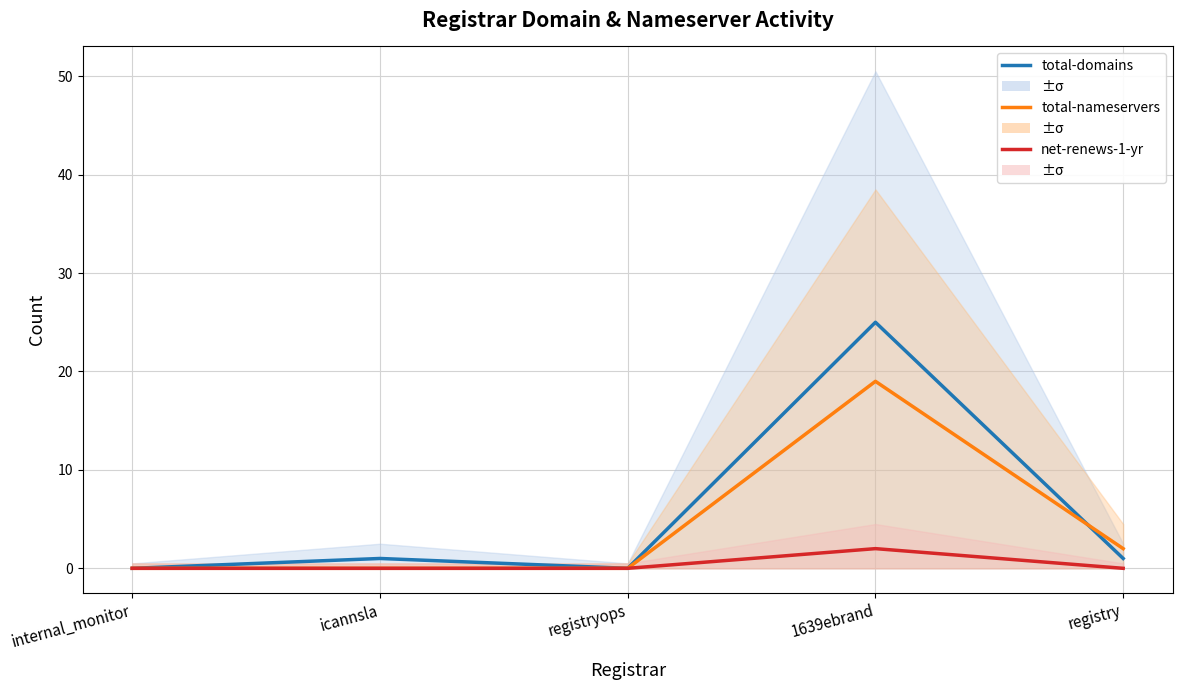

True or false: net-renews-1-yr has more than 0 points higher than both neighbors.

True